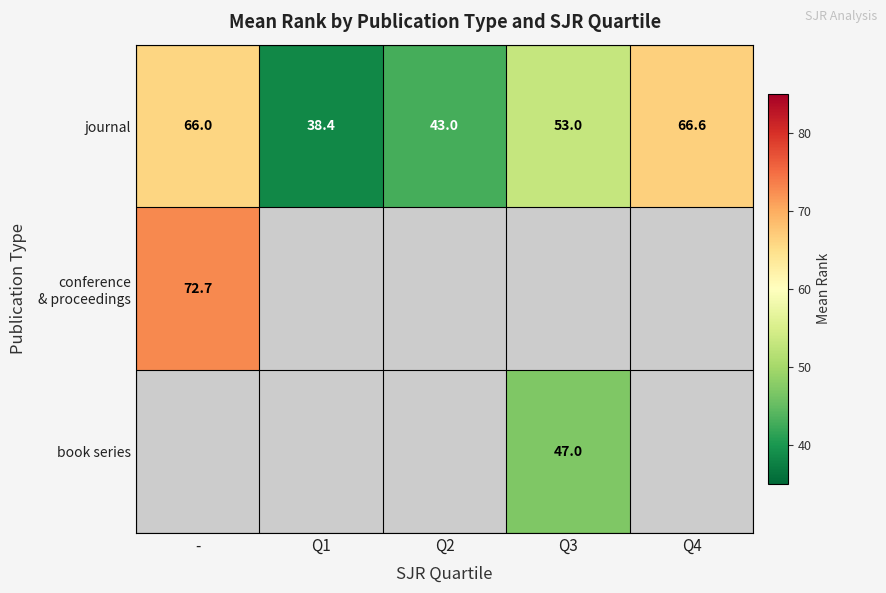

Count the number of data series in this chart.

3